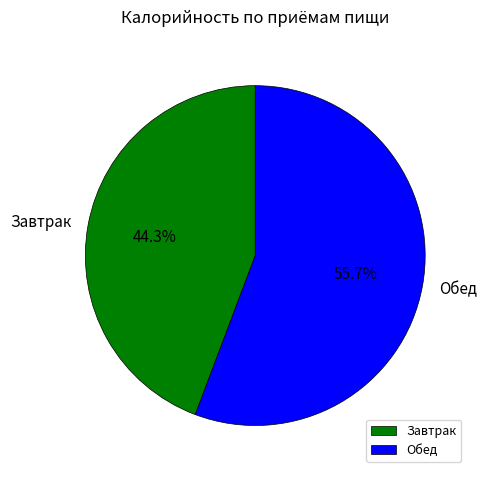

Count the number of slices in the pie.

2